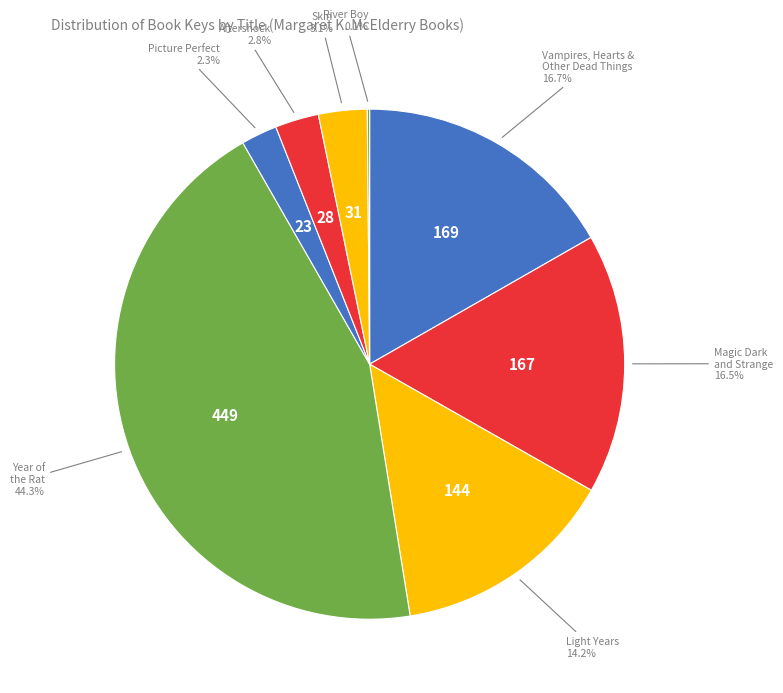

To the nearest percent, what is the difference between the largest and smallest slice percentages?

44%